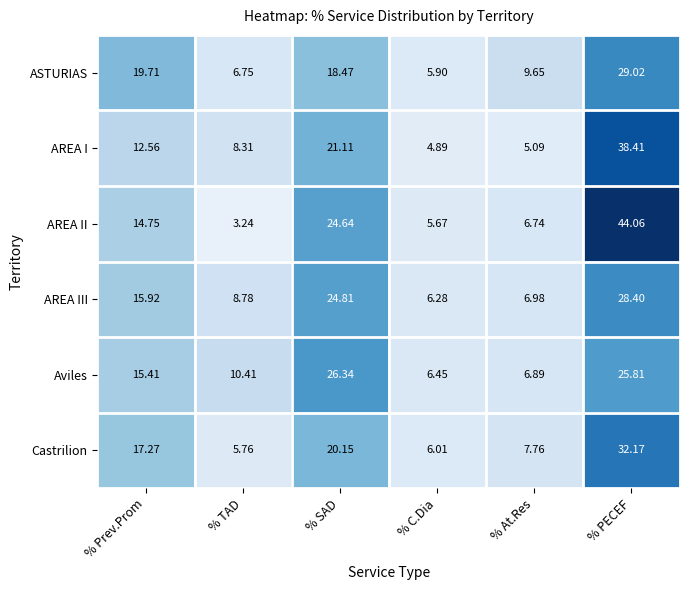

Where does the Aviles series first go above 15?

% Prev.Prom